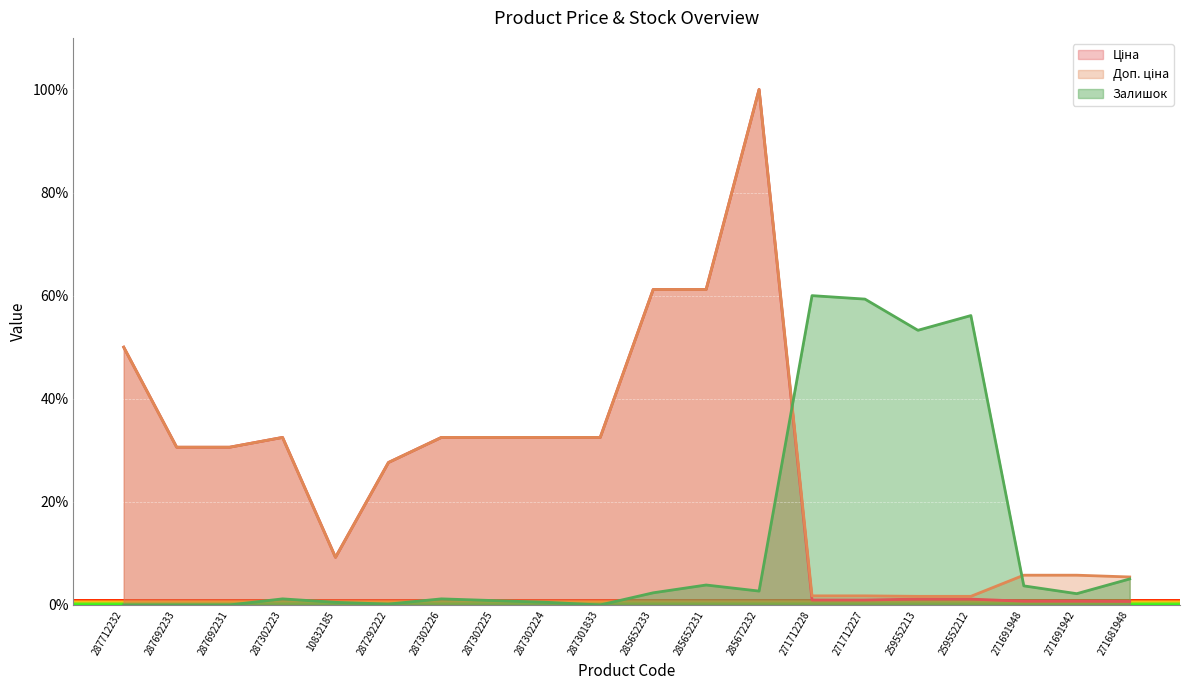

What is the label of the 17th point from the left?

259552212